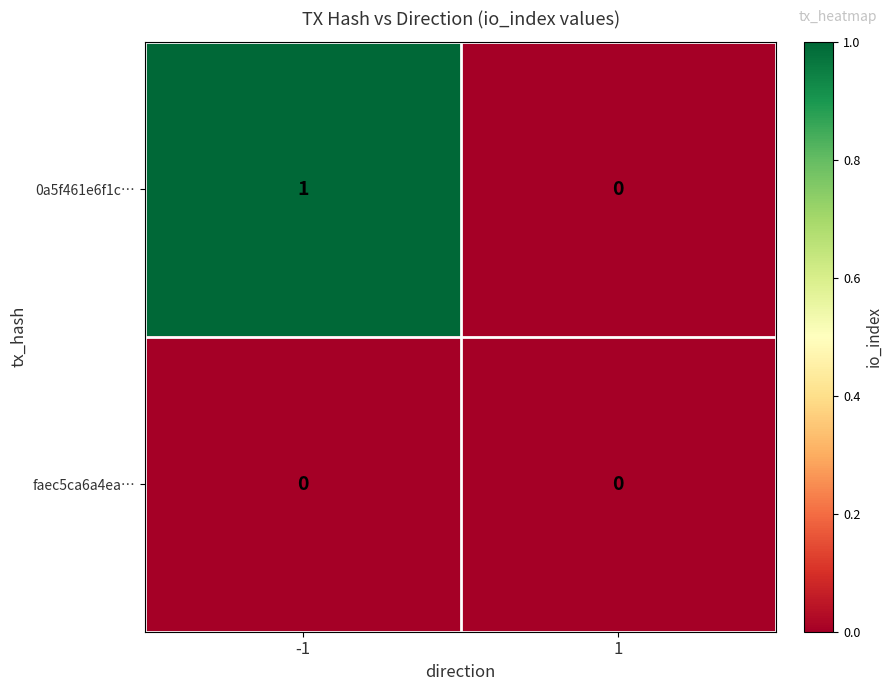

Reading left to right, what are all the values shown in this chart?

0a5f461e6f1c…: 1	0
faec5ca6a4ea…: 0	0